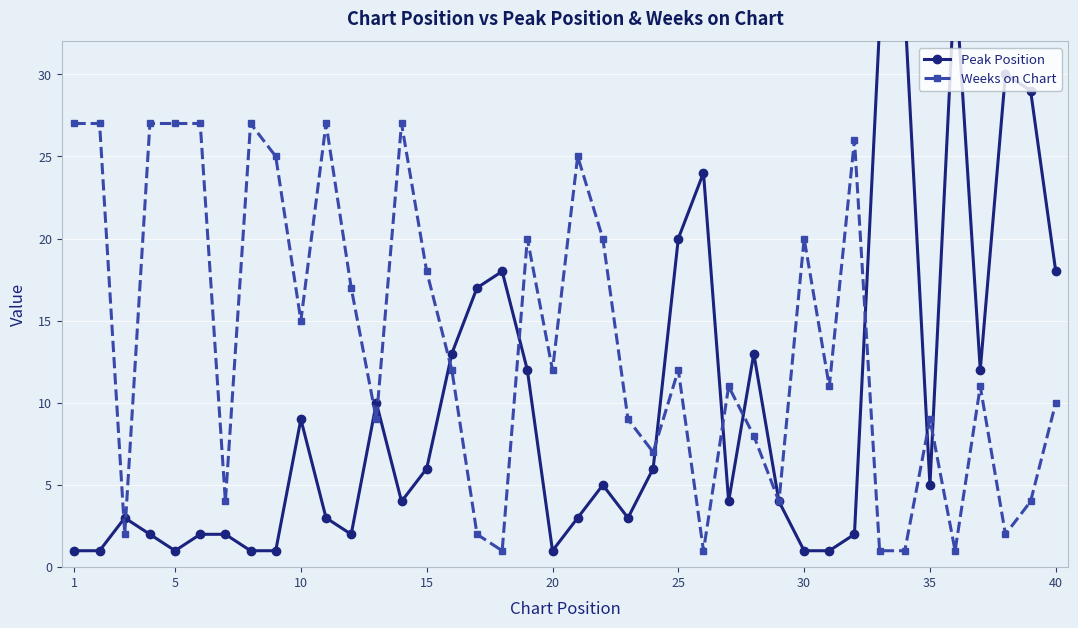

What is the total value across all series at 25?

29